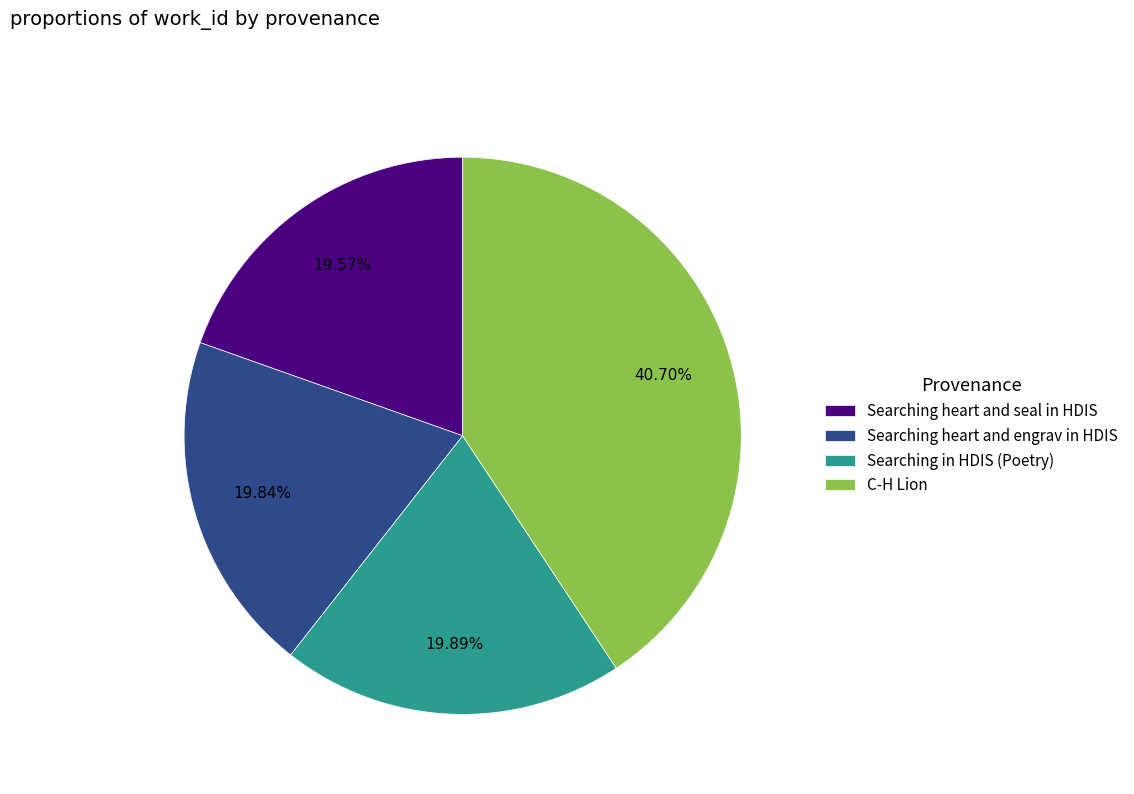

Does any single category account for the majority?

No